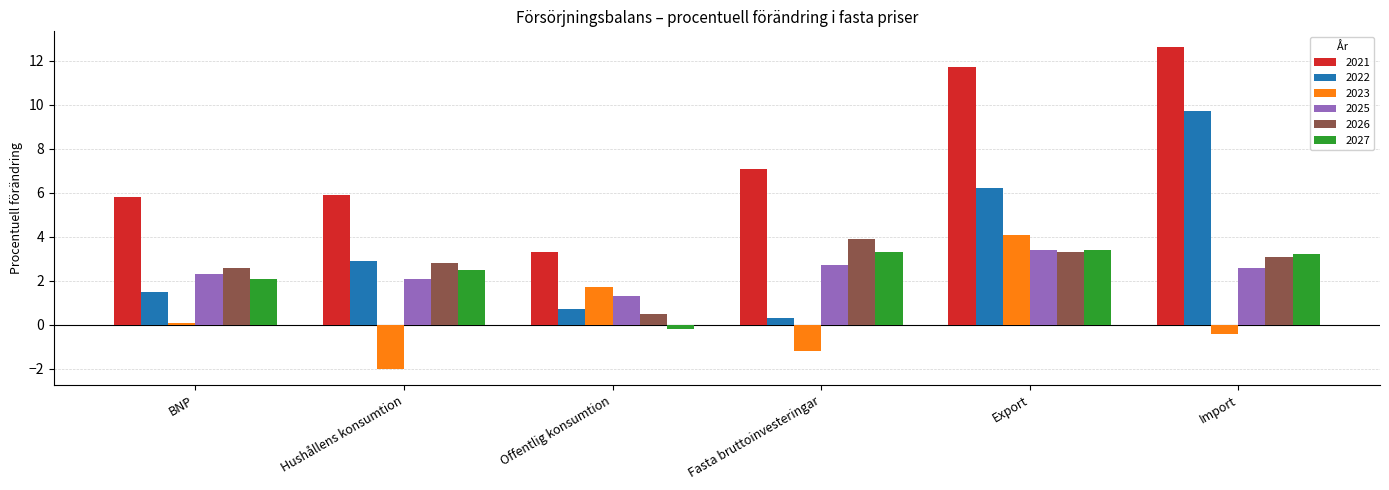

How many bars are there in total?

36